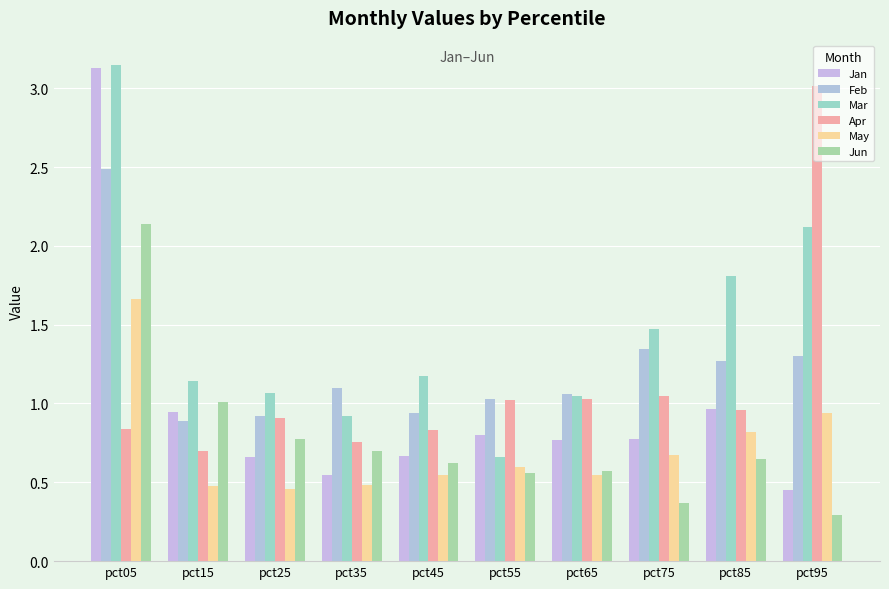

Does the chart contain stacked bars?

No